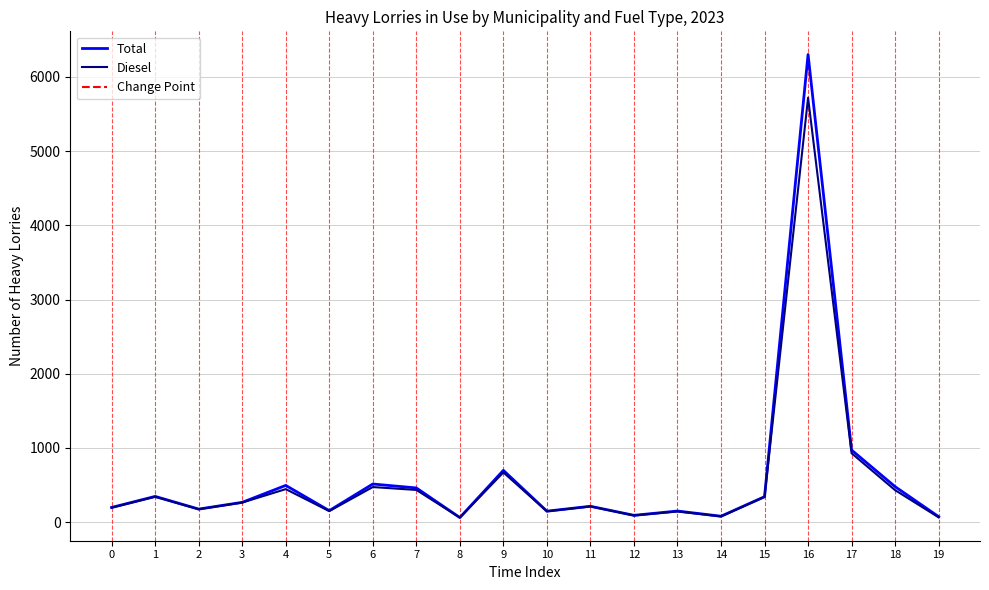

Rank the series by their maximum value, from lowest to highest.

Diesel, Total